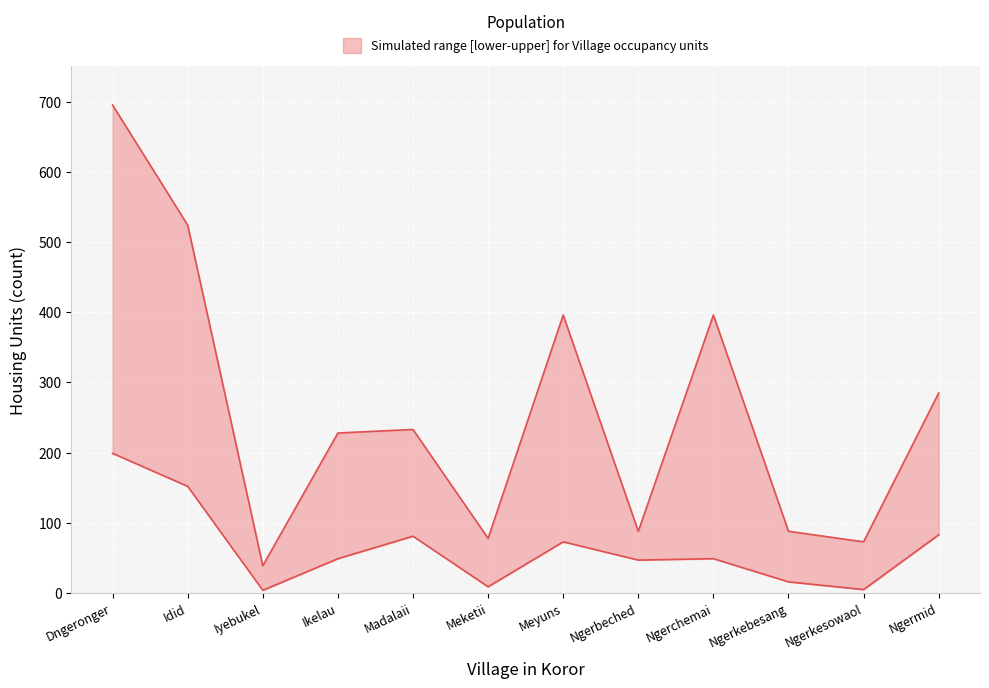

Count the number of categories in the chart.

12